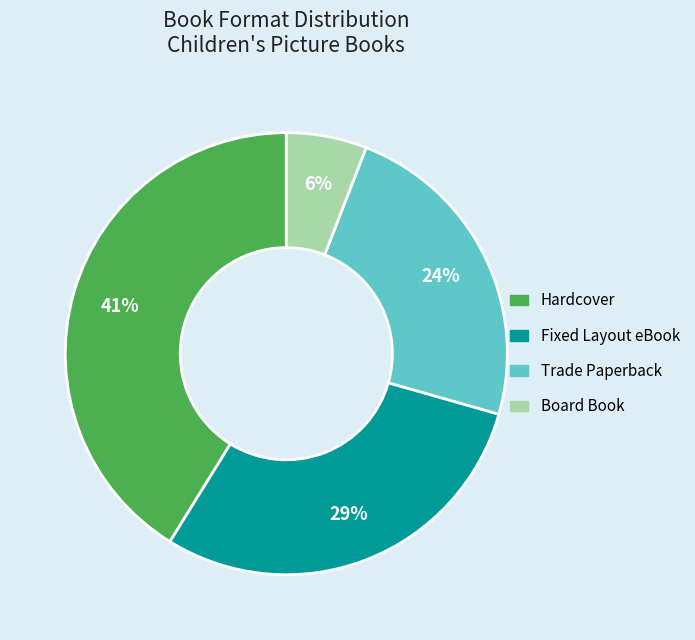

Does Trade Paperback account for over 50% of the chart?

No